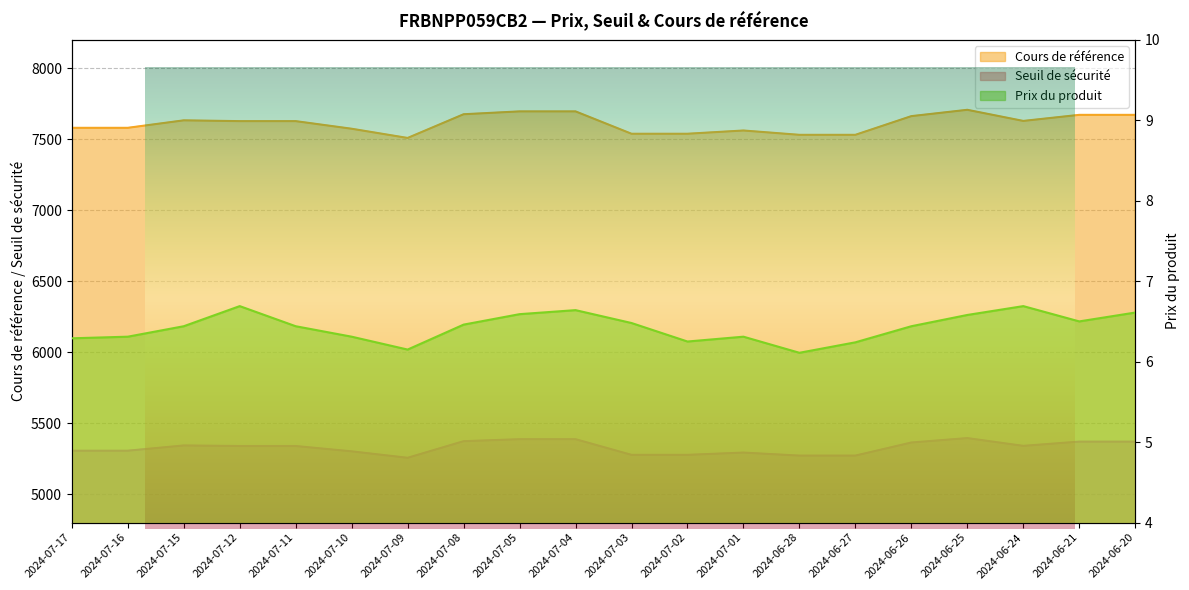

Count the number of categories in the chart.

20